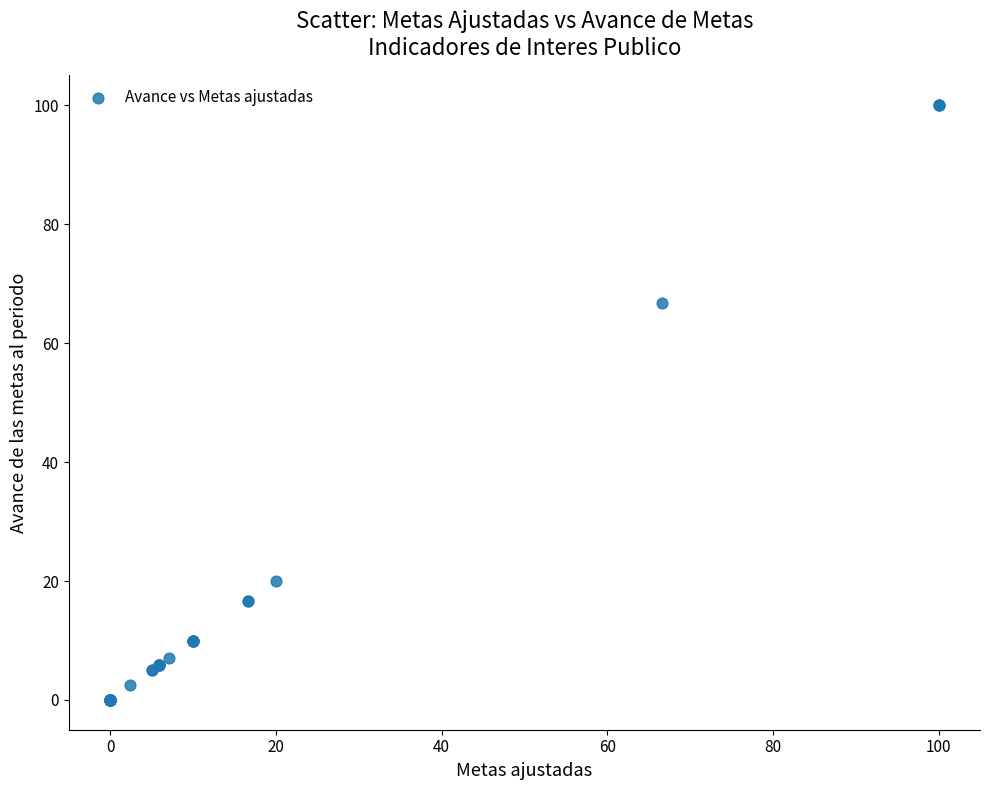

What Y value in the scatter plot is closest to 50?

66.7